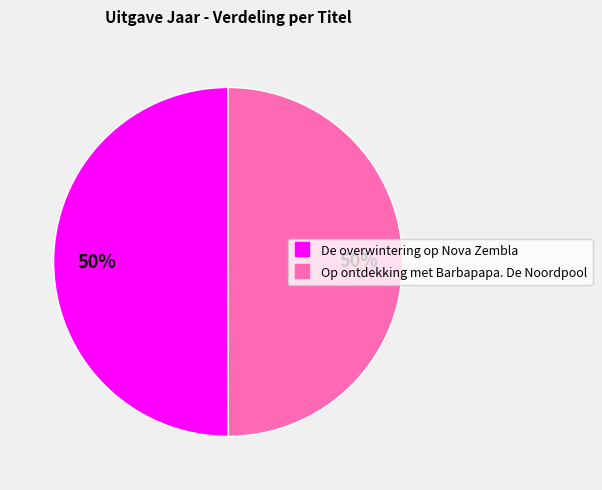

What is the ratio of the value at Op ontdekking met Barbapapa. De Noordpool to the value at De overwintering op Nova Zembla?

1.0